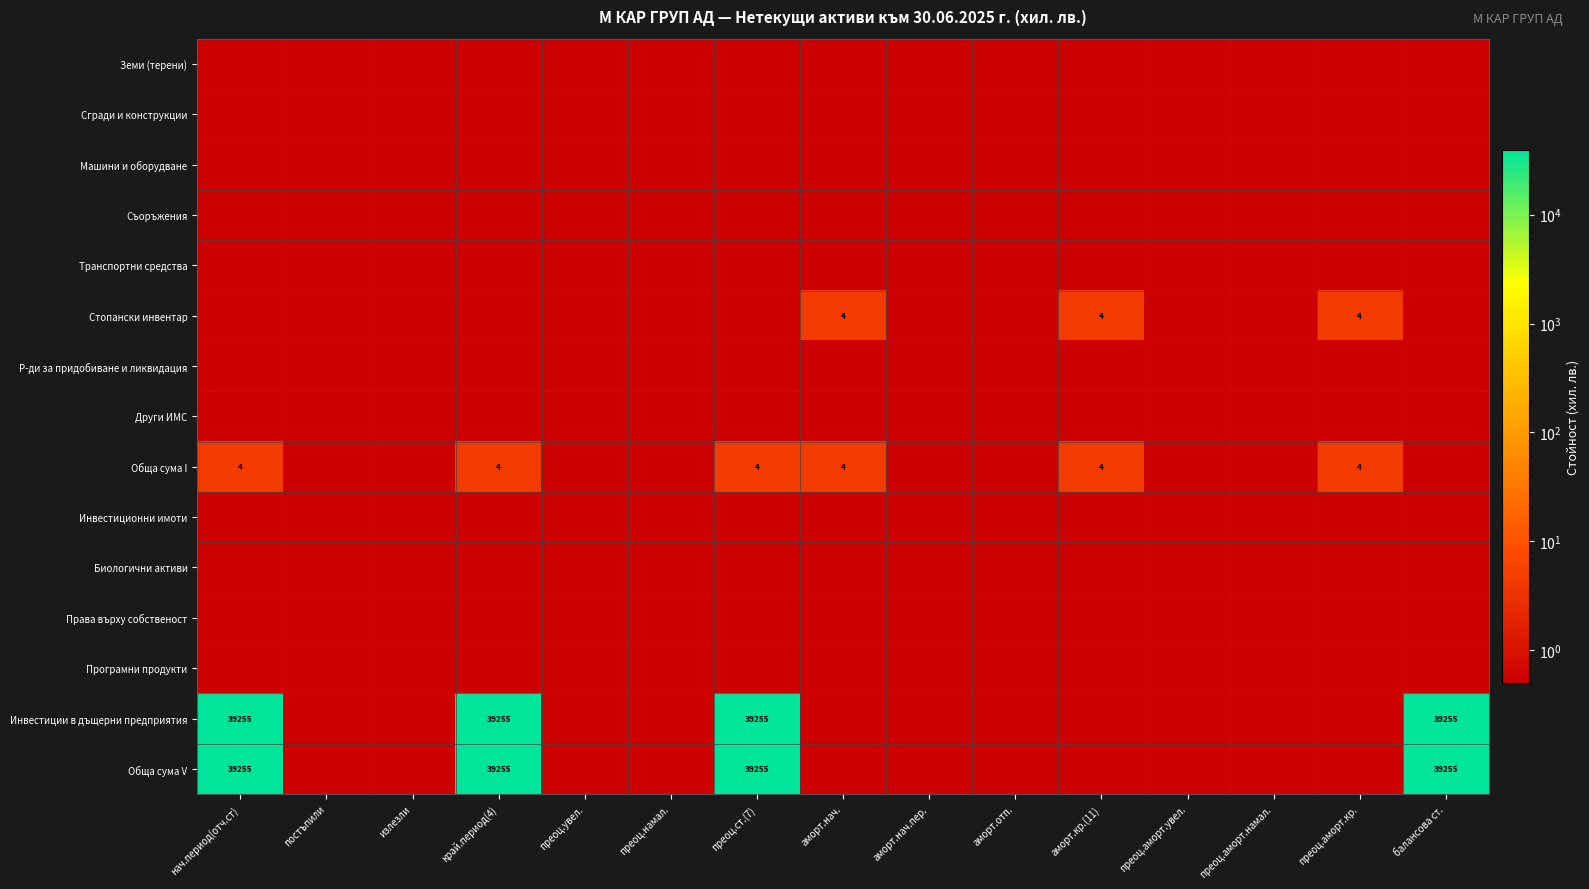

The Инвестиции в дъщерни предприятия series shows 39255.0 at край.период(4). True or false?

True